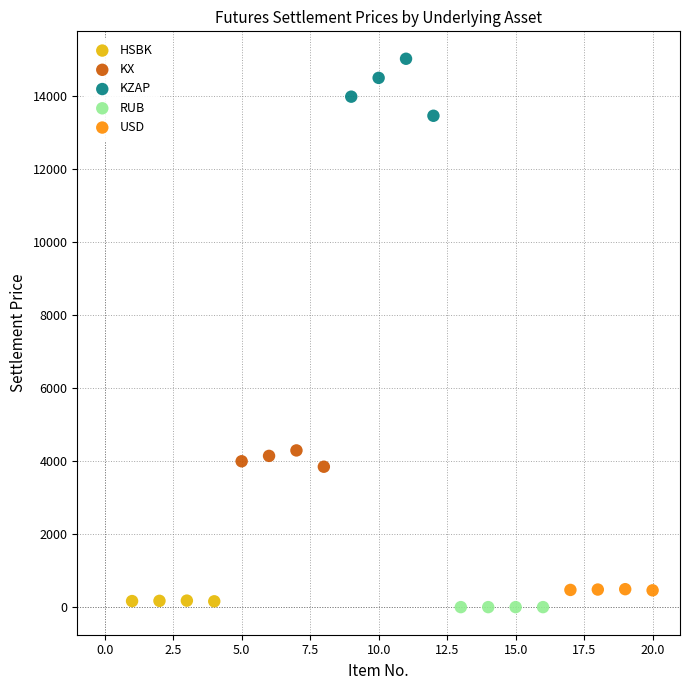

What are all the series names shown in the legend?

HSBK, KX, KZAP, RUB, USD